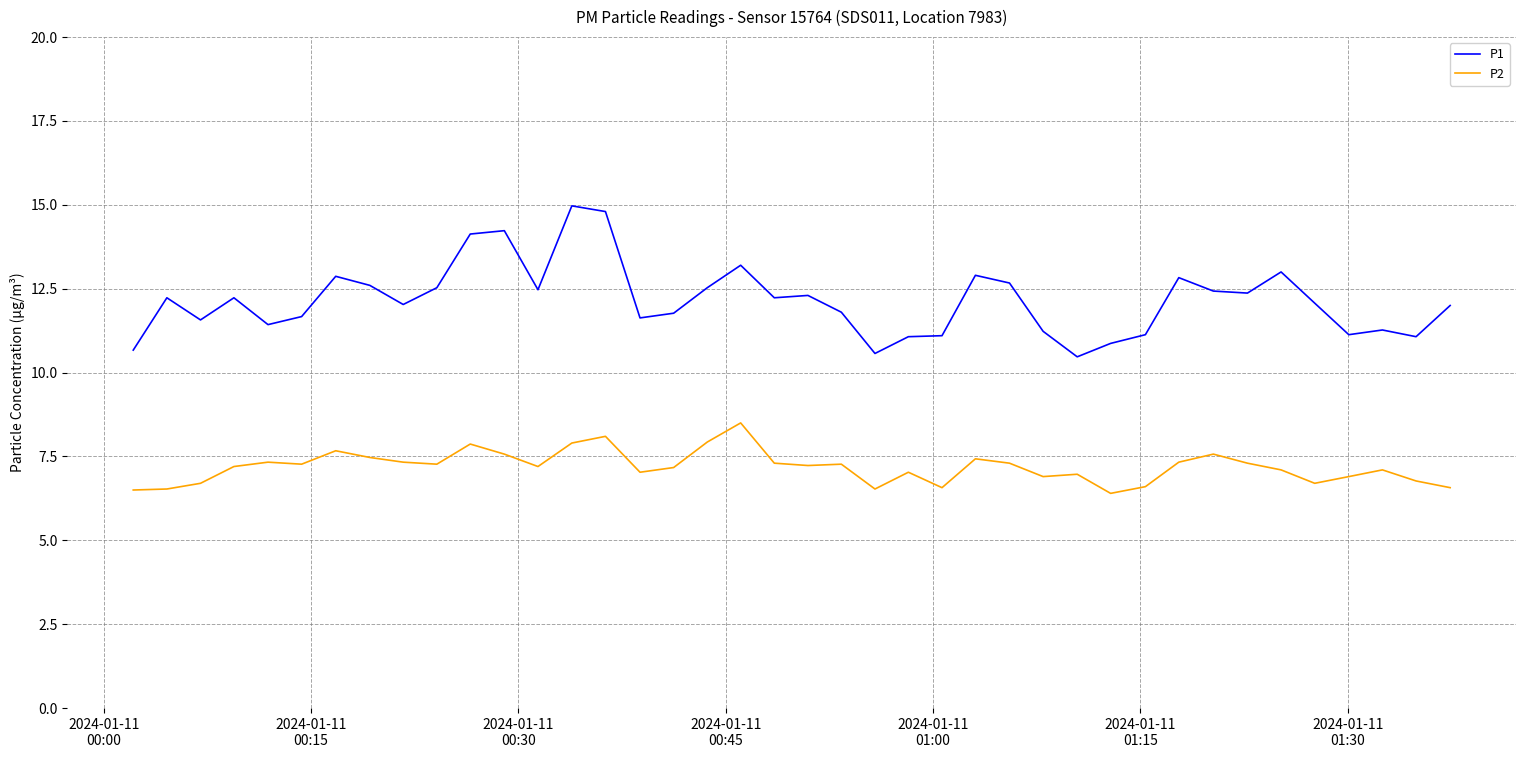

How many series are shown in this chart?

2